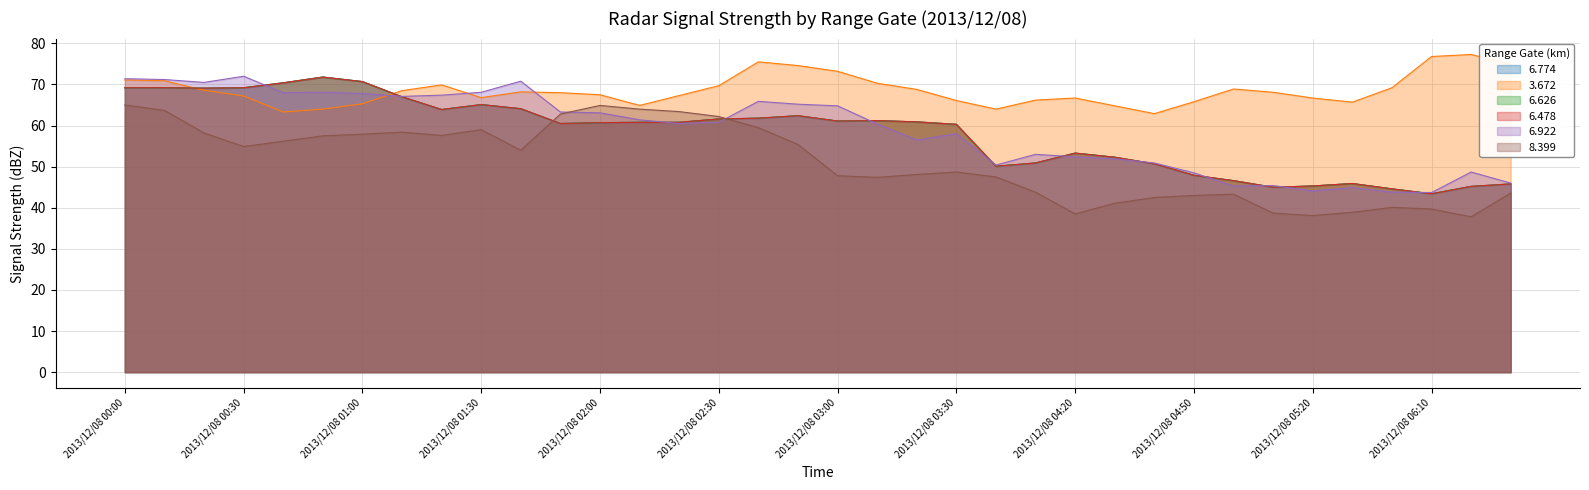

How many times do 6.922 and 8.399 cross each other?

2